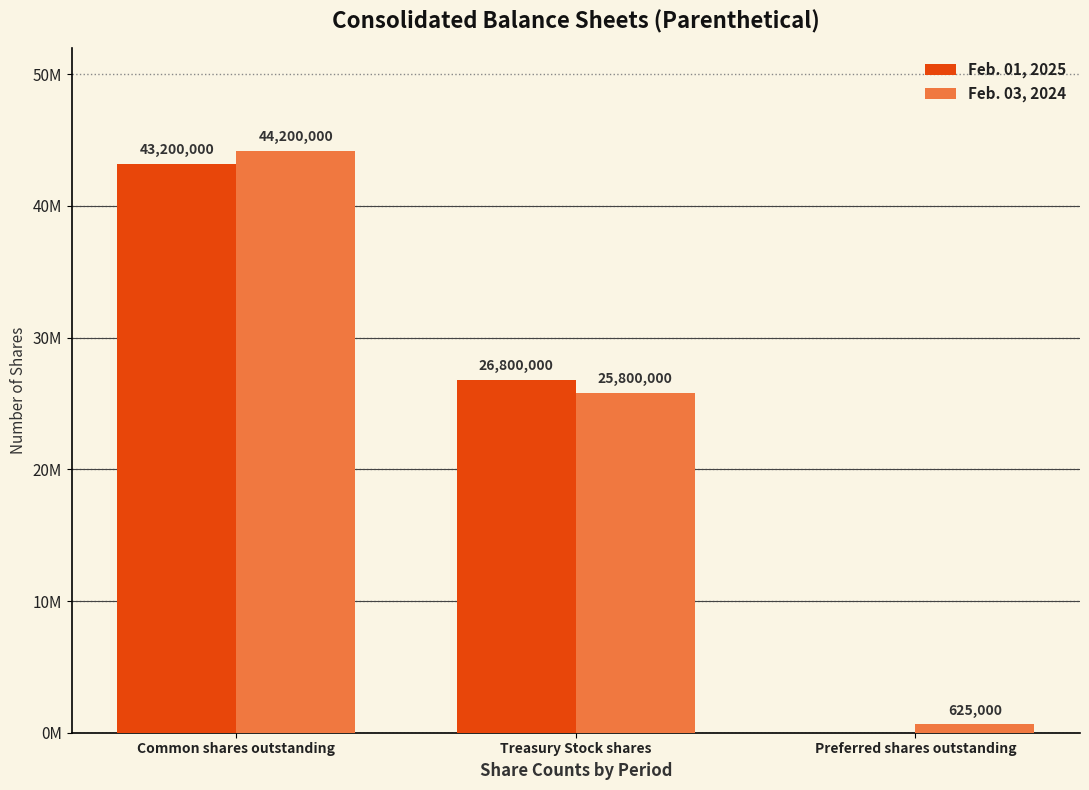

Where is Feb. 01, 2025 nearest to the value 21600000?

Treasury Stock shares